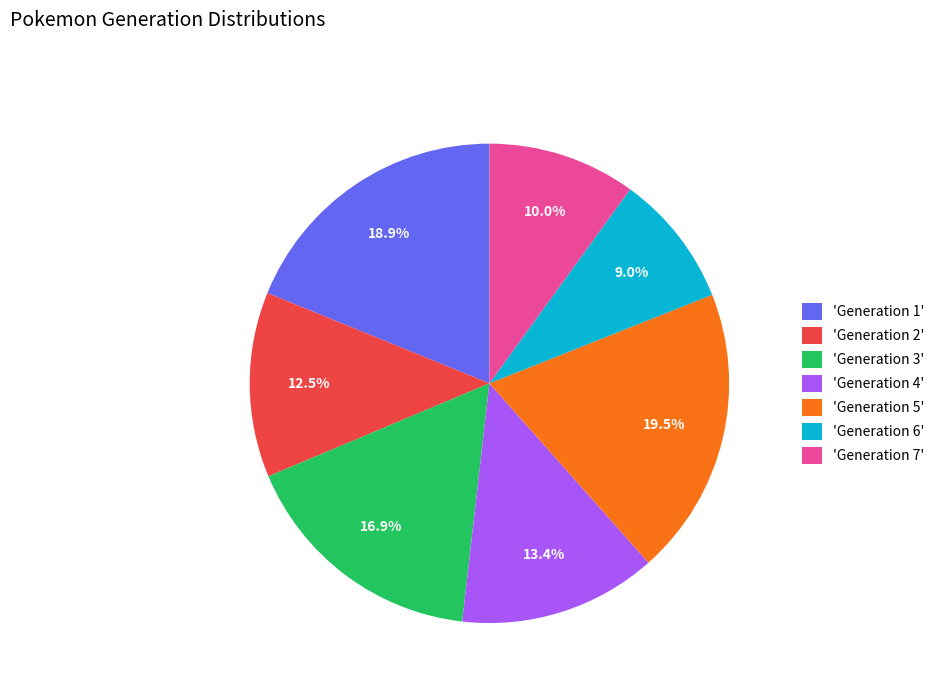

What is the largest slice in the pie chart?

'Generation 5'